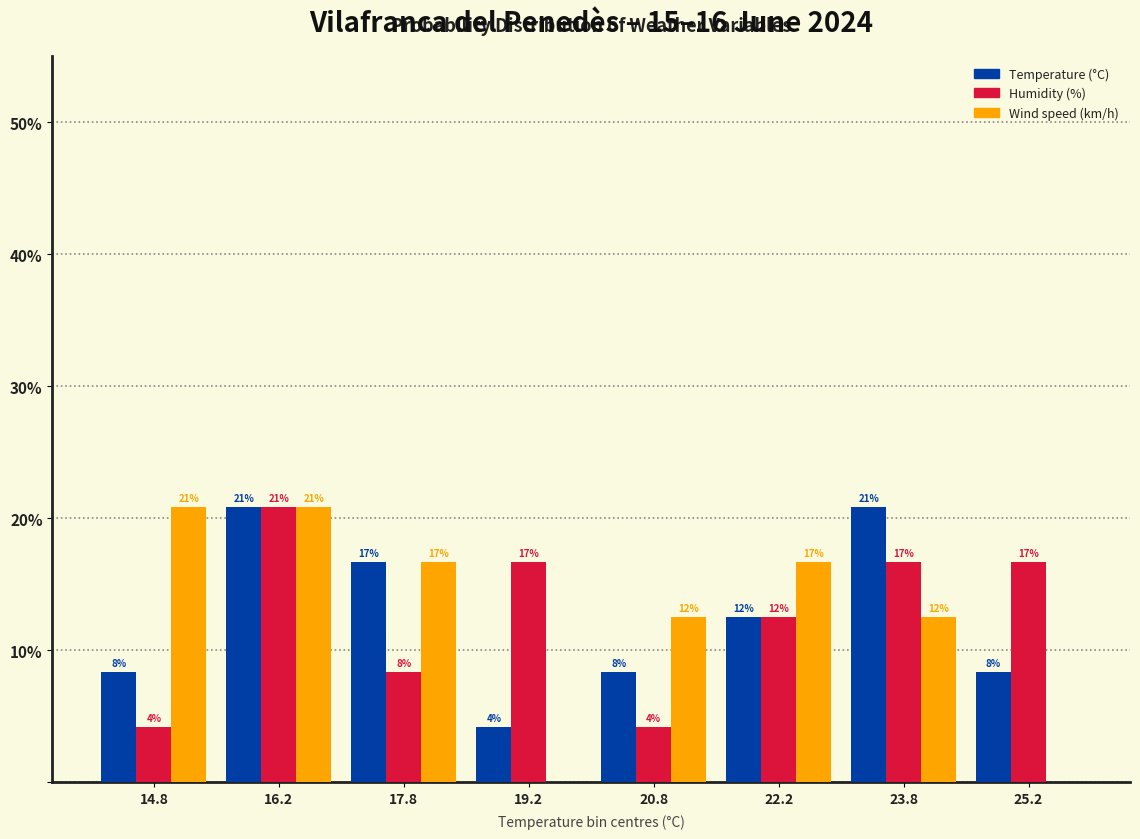

How many groups of bars are there?

8